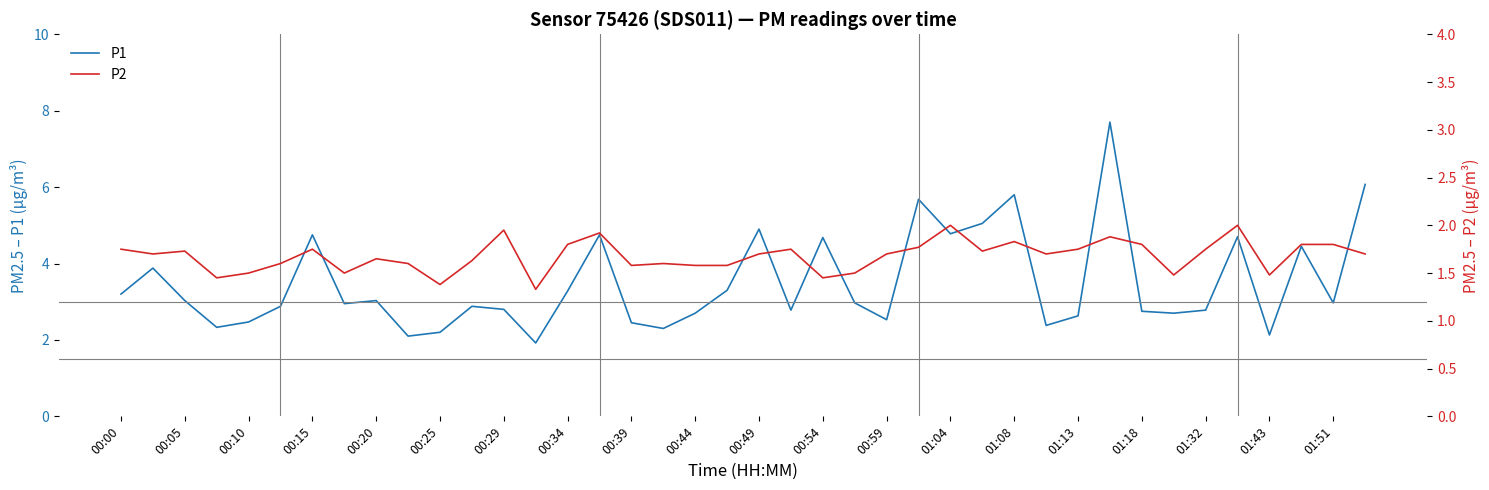

Is this an area chart (filled region under the line)?

No